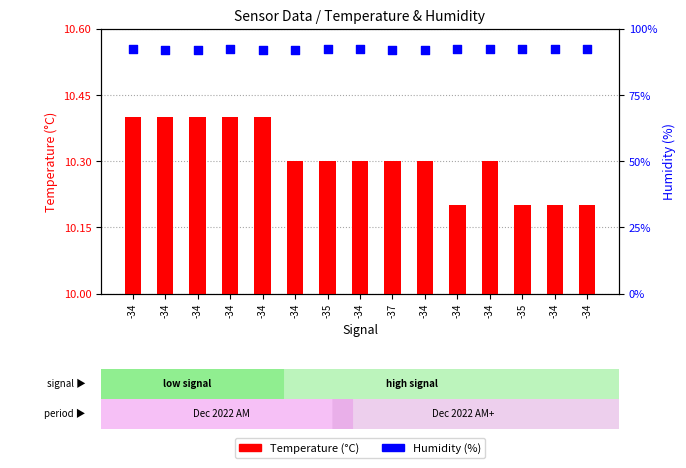

What is the total value across all series at -35?

102.4